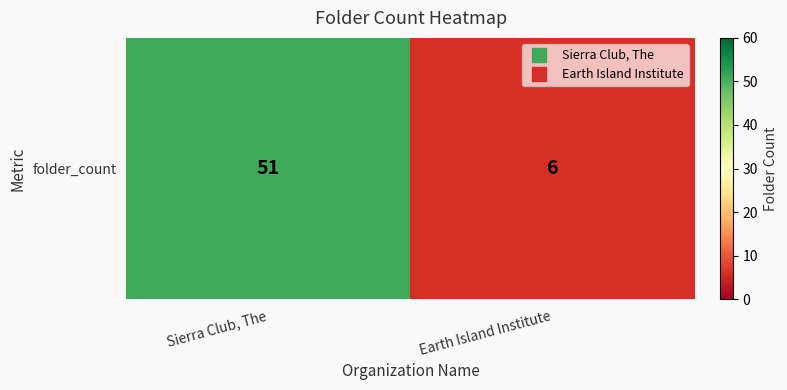

Which category has the lowest value across all series?

Earth Island Institute